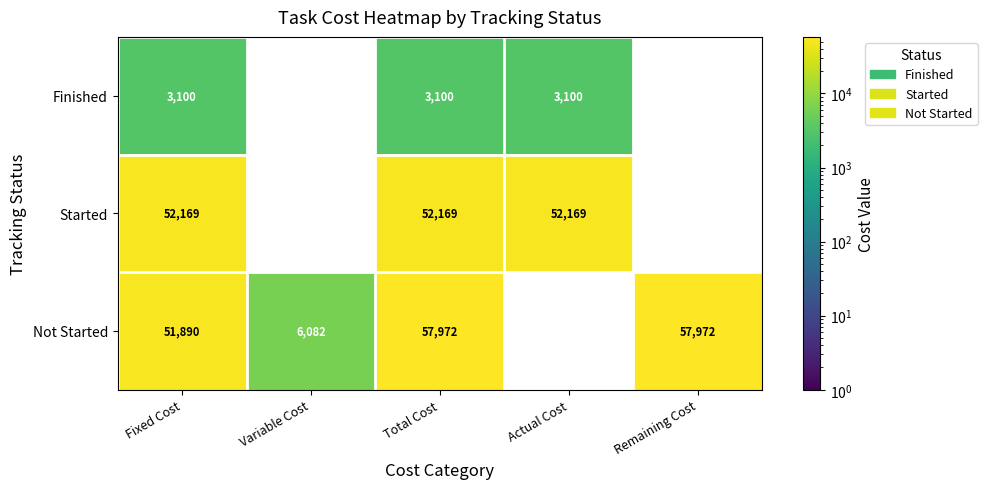

Which series has the widest spread of values?

Not Started